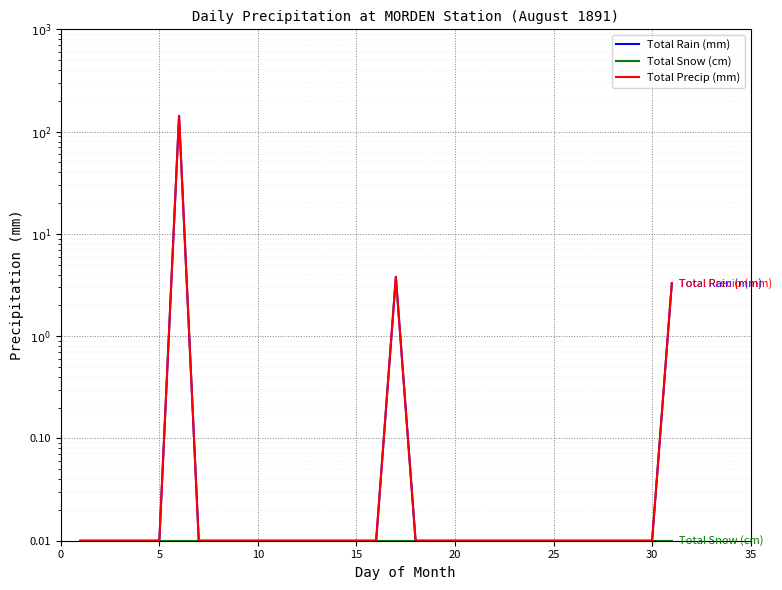

Between 25 and 30, which series saw the biggest shift?

Total Rain (mm)